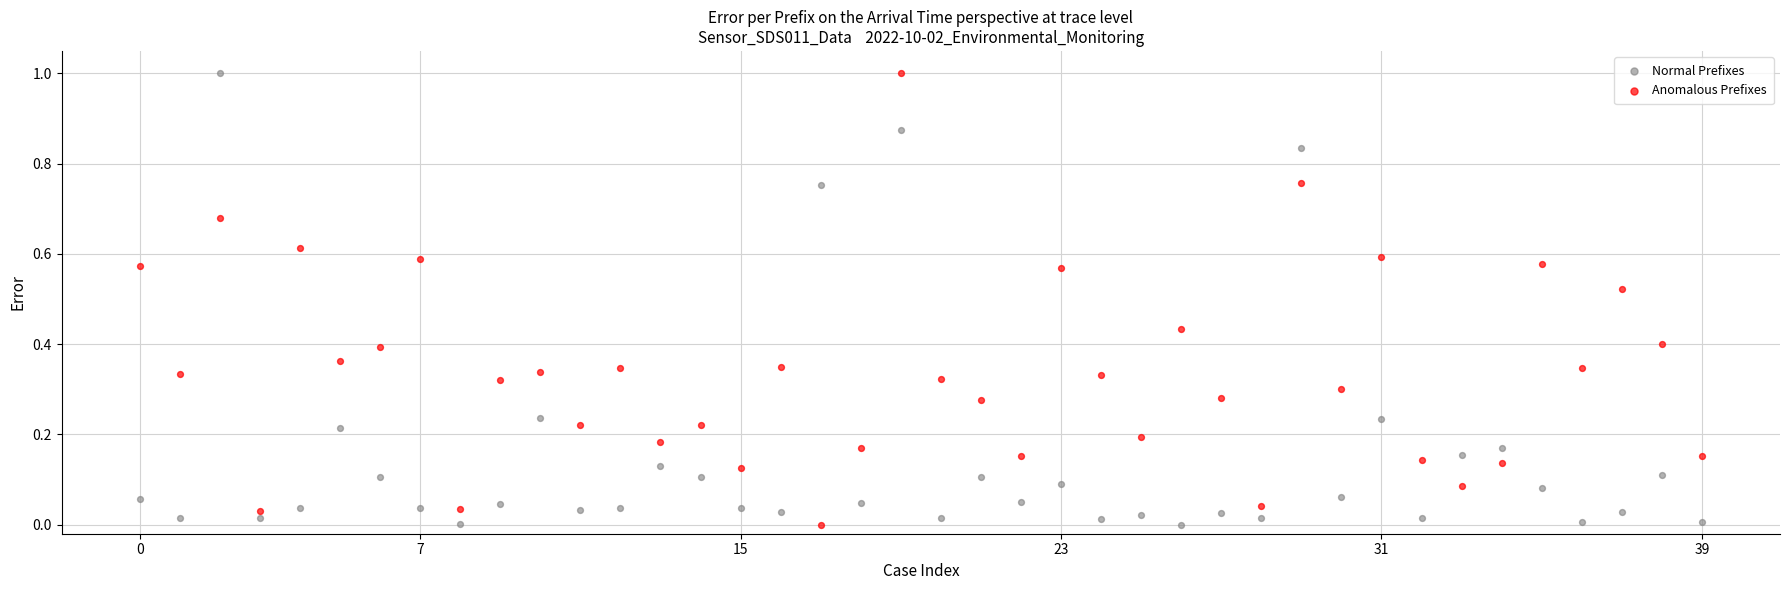

Across all data points, what is the range of Y values (max minus min)?

1.0